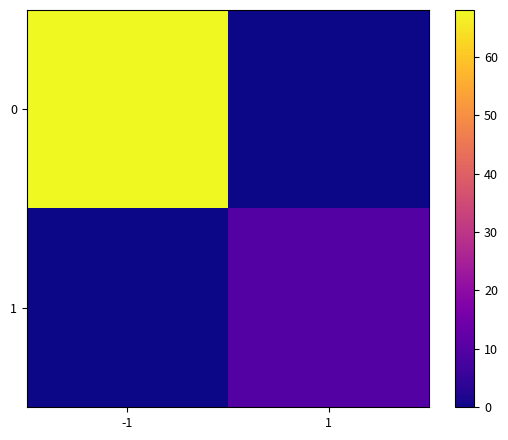

Rank the series by their maximum value, from highest to lowest.

0, 1